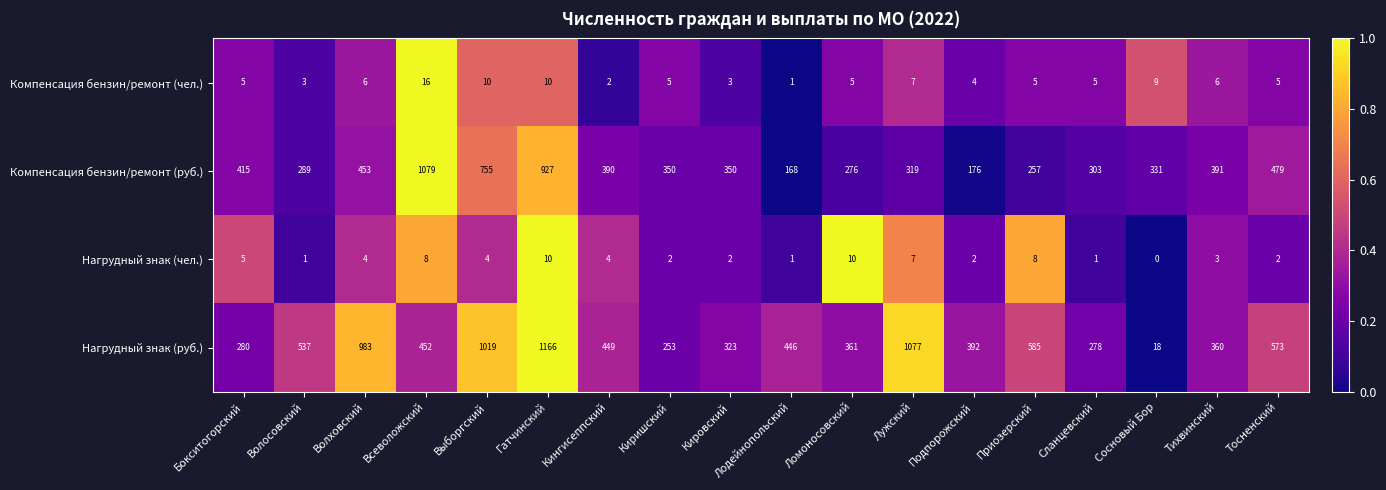

What is the difference between the highest and lowest values at Приозерский?

580